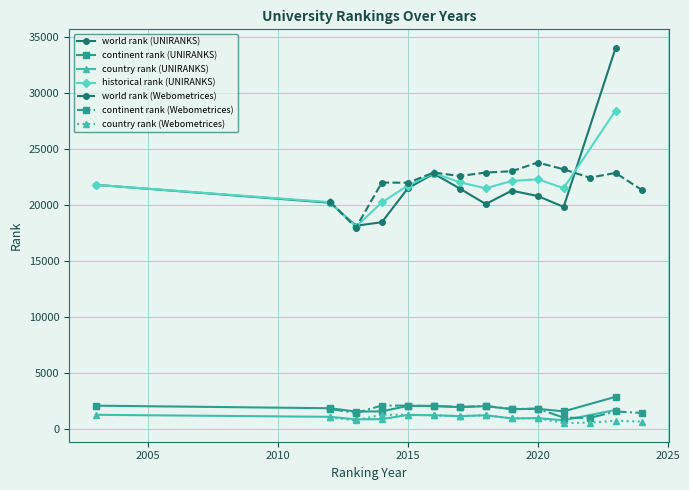

True or false: historical rank (UNIRANKS) and country rank (UNIRANKS) cross at least once.

False